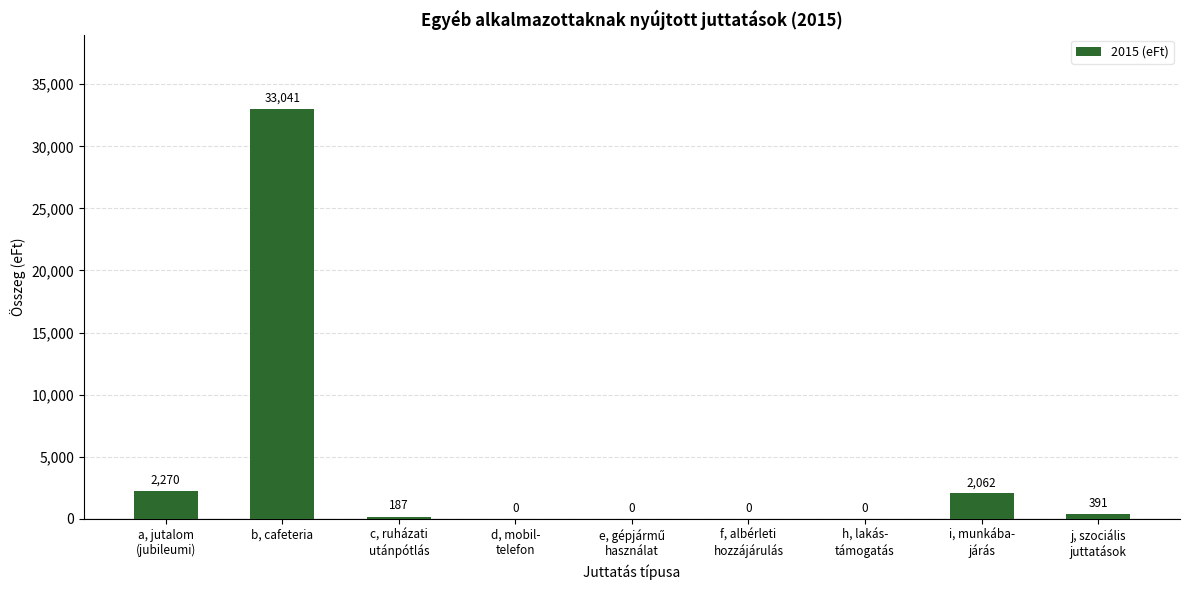

What is the sum of the values at h, lakás-
támogatás and i, munkába-
járás?

2062